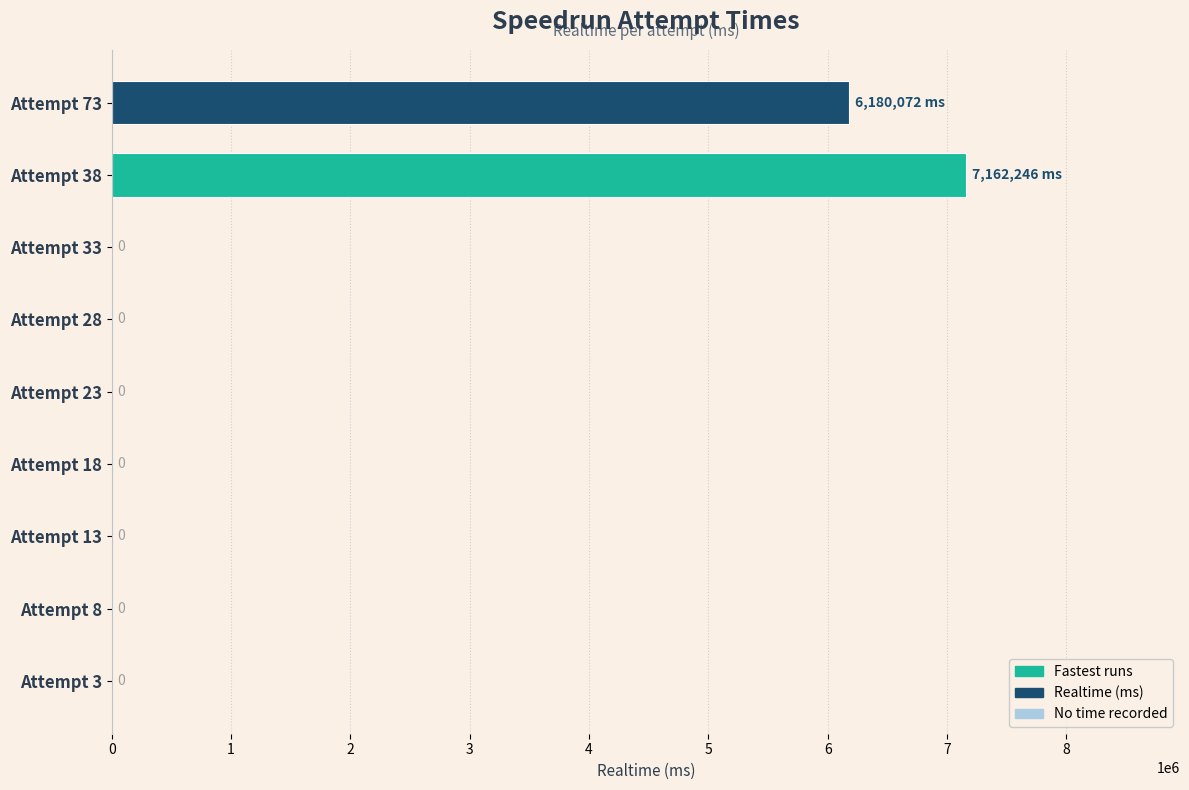

At which label is the value closest to 3581123?

Attempt 73